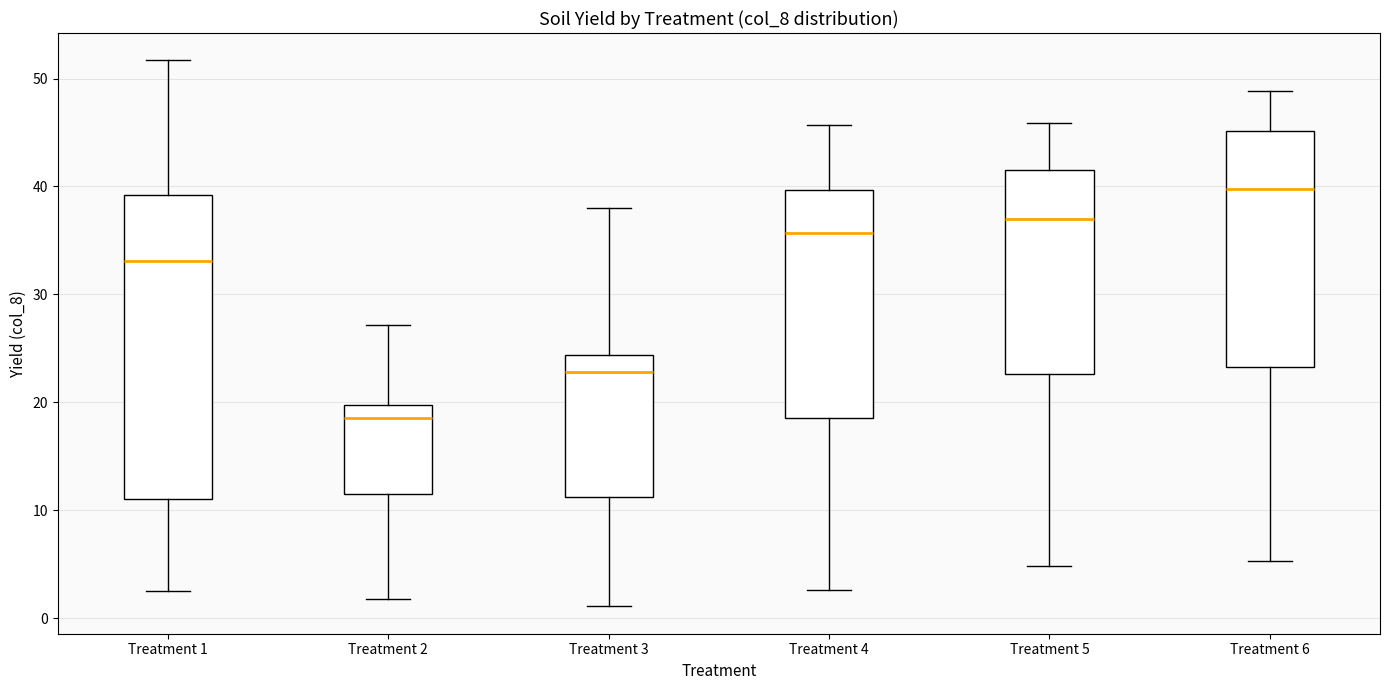

Where is the upper edge of the box for Treatment 2 on the y-axis? The values are not printed on the chart, so give them approximately, as read against the axis.

20